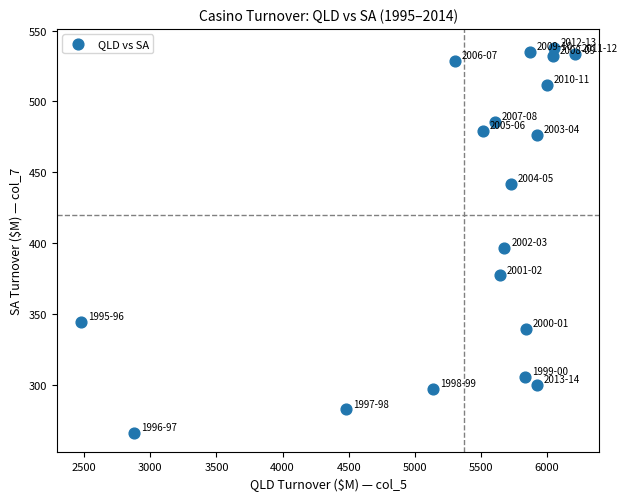

What Y value in the scatter plot is closest to 401?

396.7